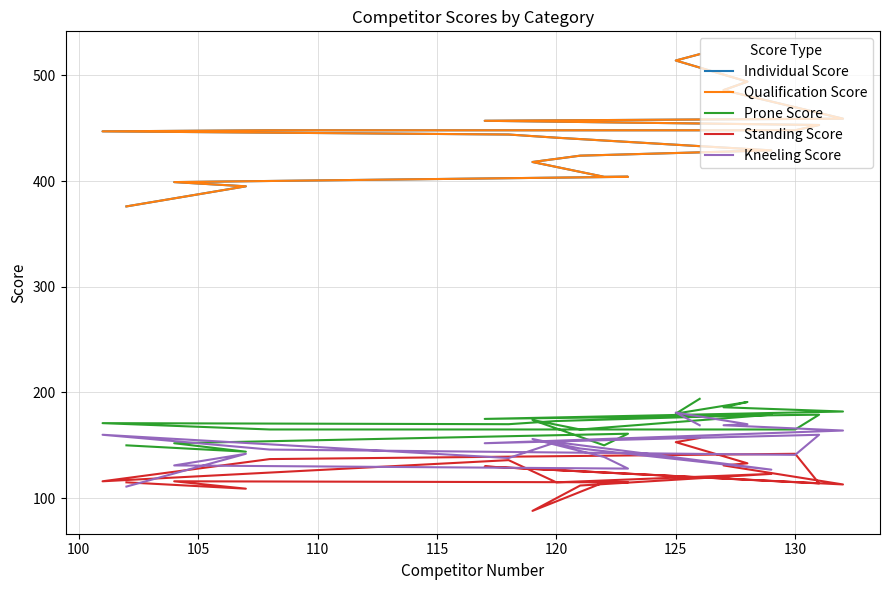

List the series in order of their peak value, highest first.

Individual Score, Qualification Score, Prone Score, Kneeling Score, Standing Score